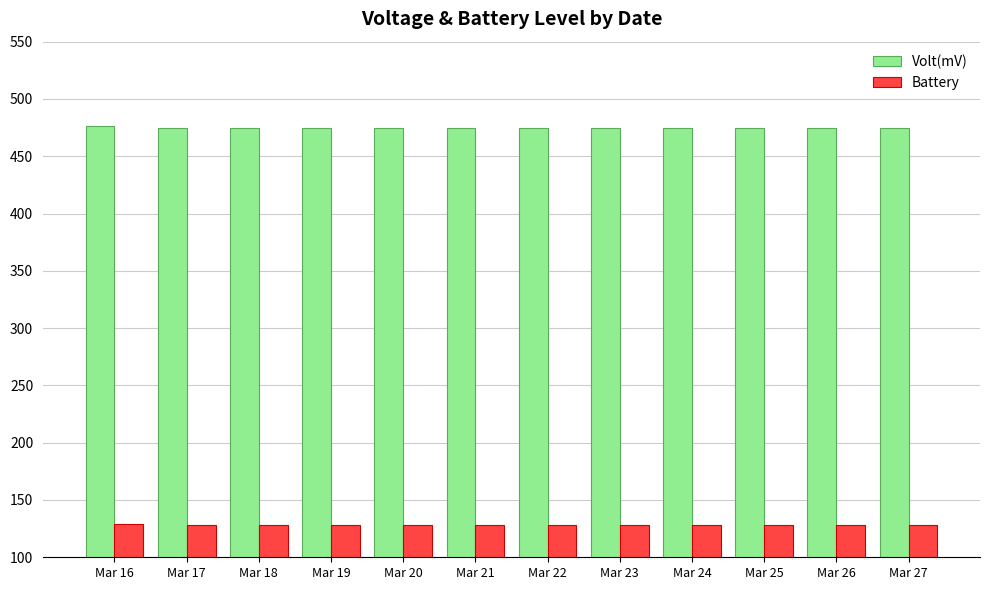

How many series are shown in this chart?

2